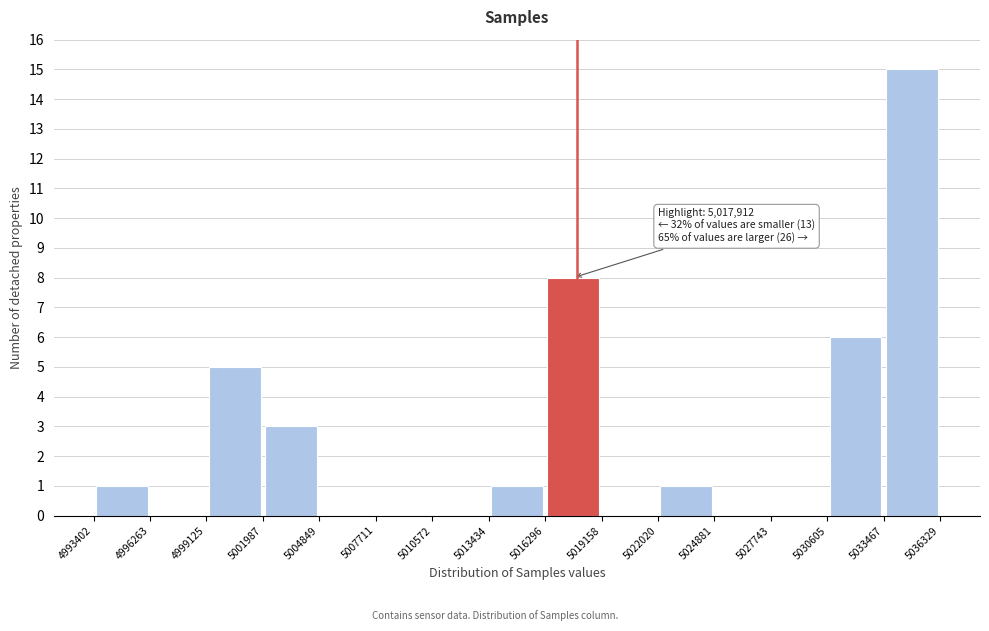

Which range on the x-axis has the tallest bar?

5033467 to 5036329